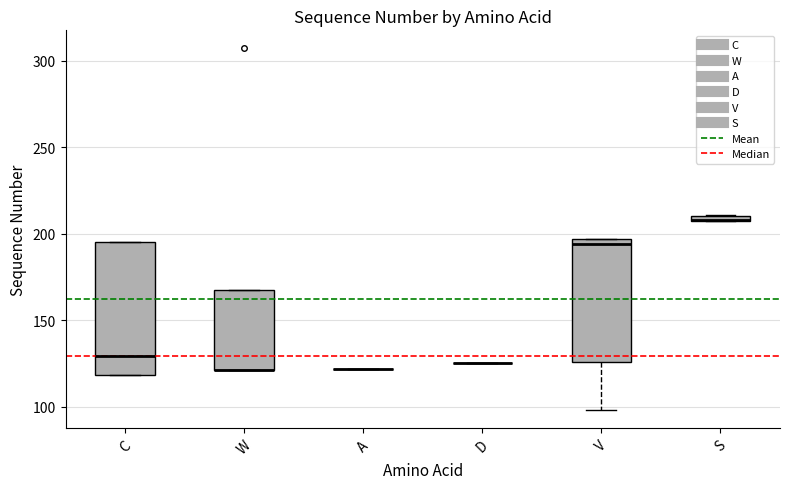

Comparing the boxes themselves (not the whiskers), which one is the tallest?

C